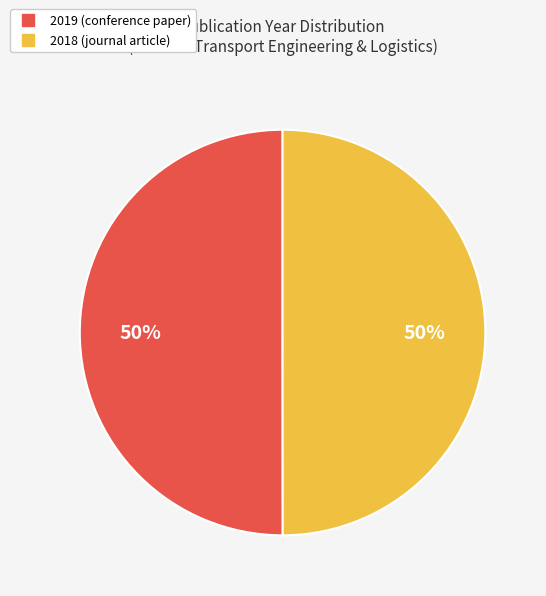

To the nearest percent, what is the average slice percentage?

50%